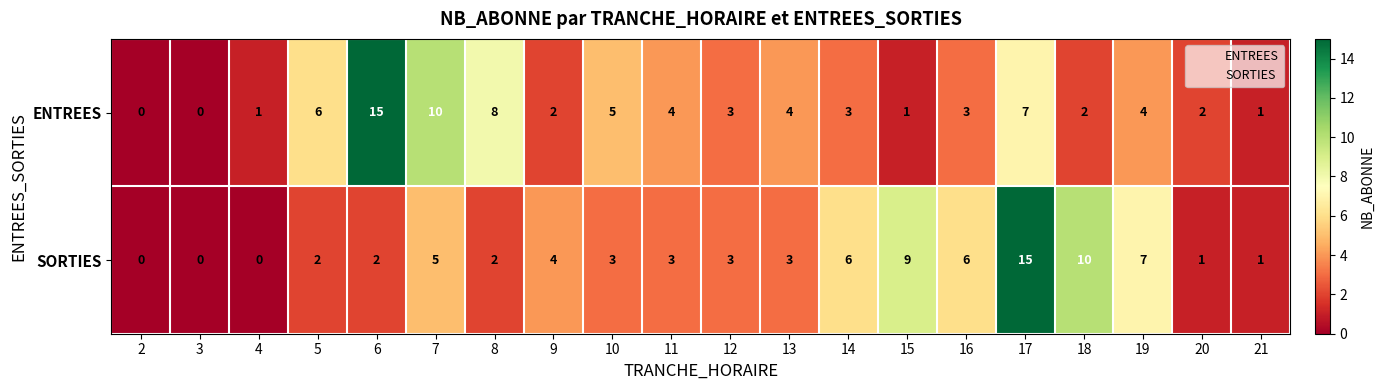

What is the maximum value shown in the chart?

15